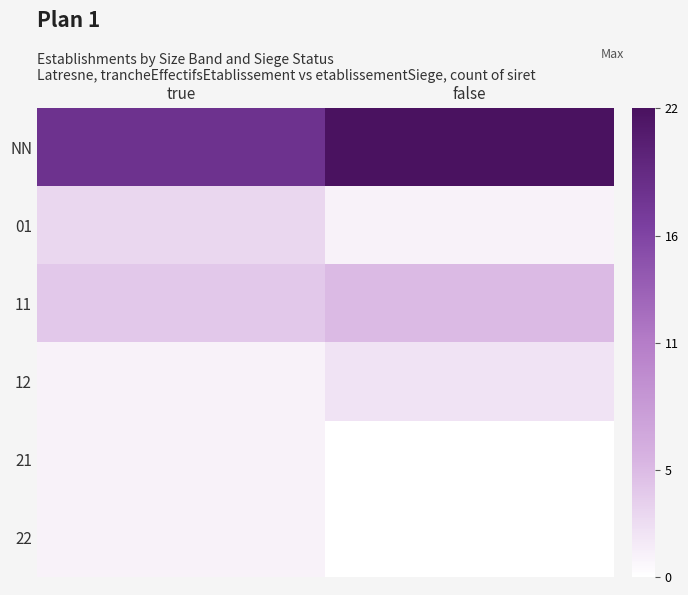

Rank the series at false from highest to lowest value.

NN, 11, 12, 01, 21, 22